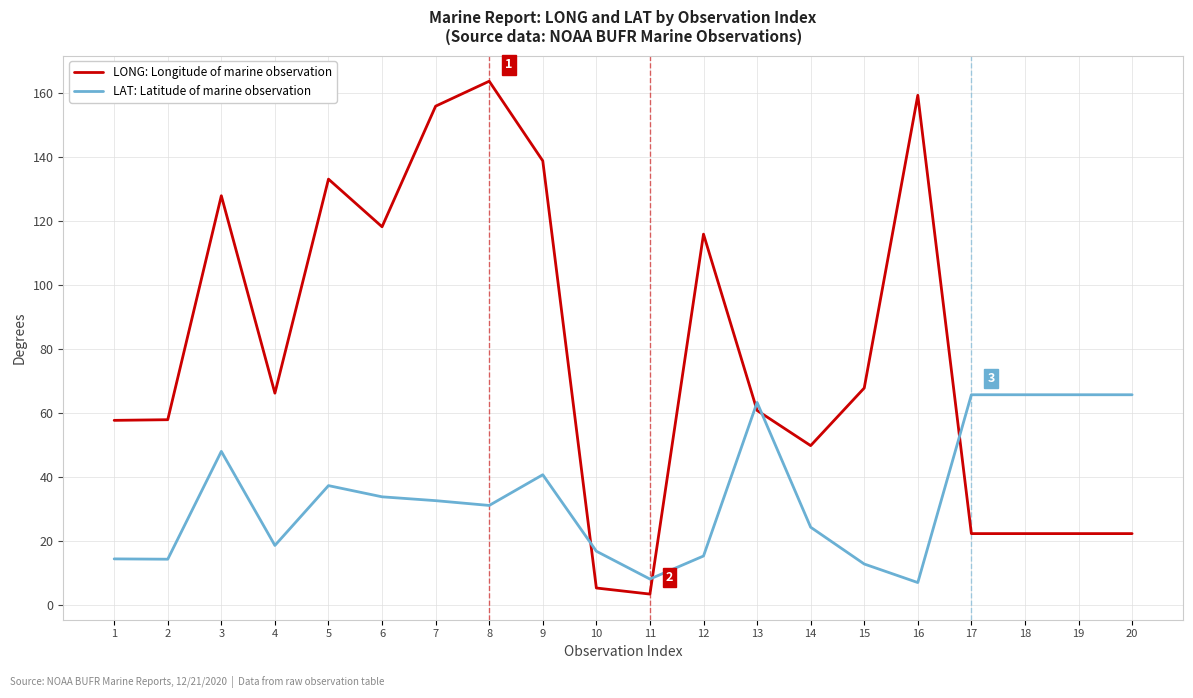

At which category is the sum across all series the highest?

8